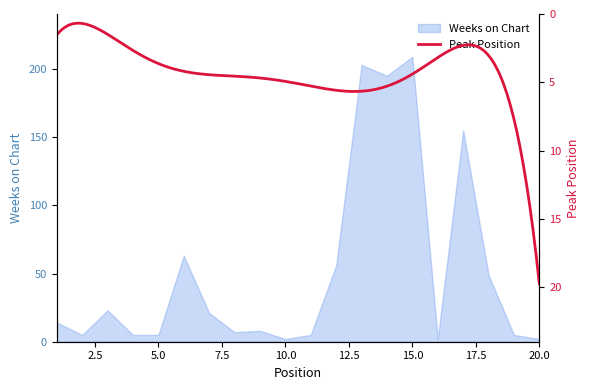

What is the ratio of the value at 17 to the value at 1?

11.1